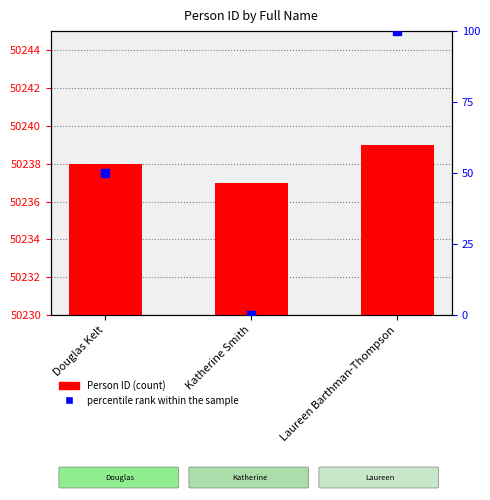

True or false: Person ID has a value of 50237 at Katherine Smith.

True